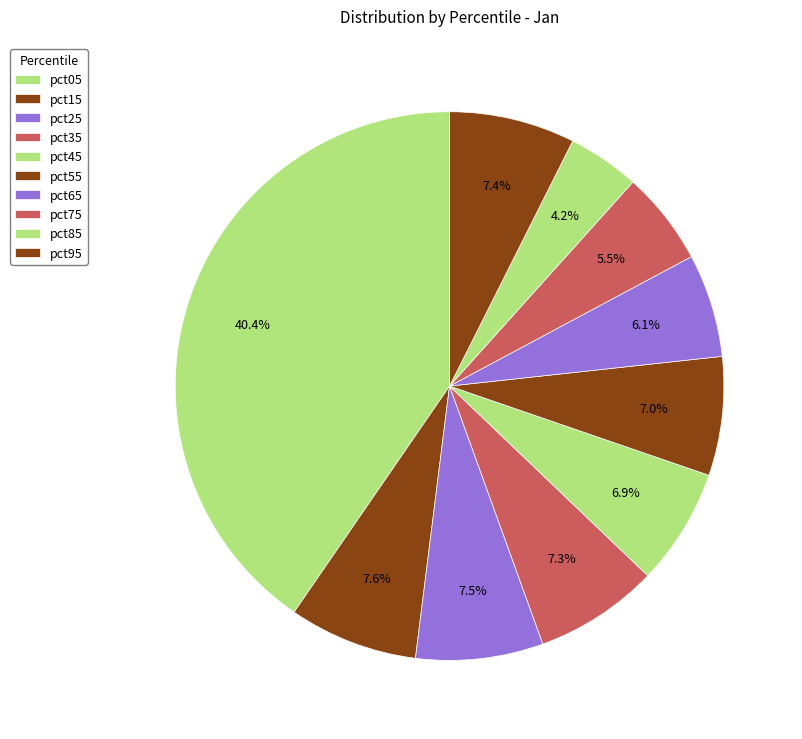

How many segments does this pie chart have?

10